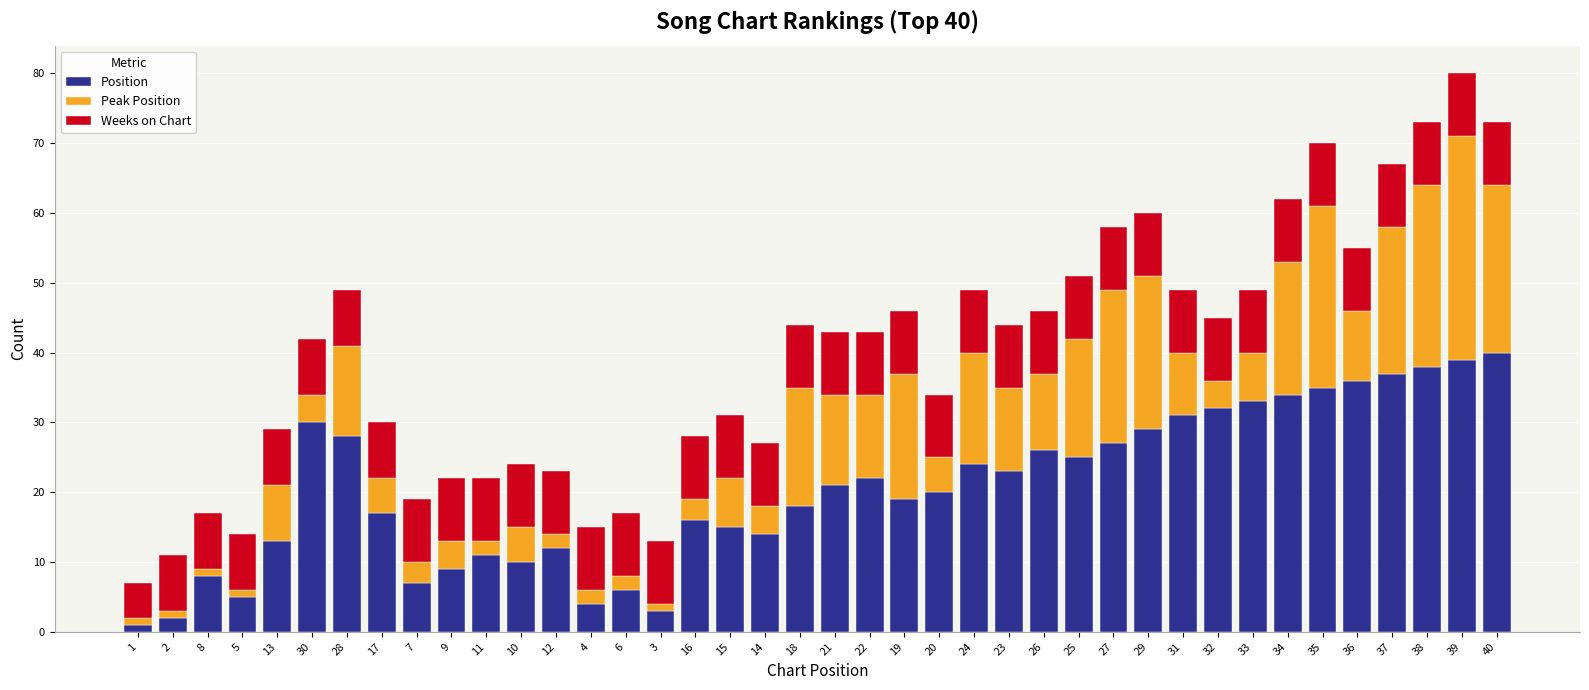

What is the approximate value of Position at 23?

23